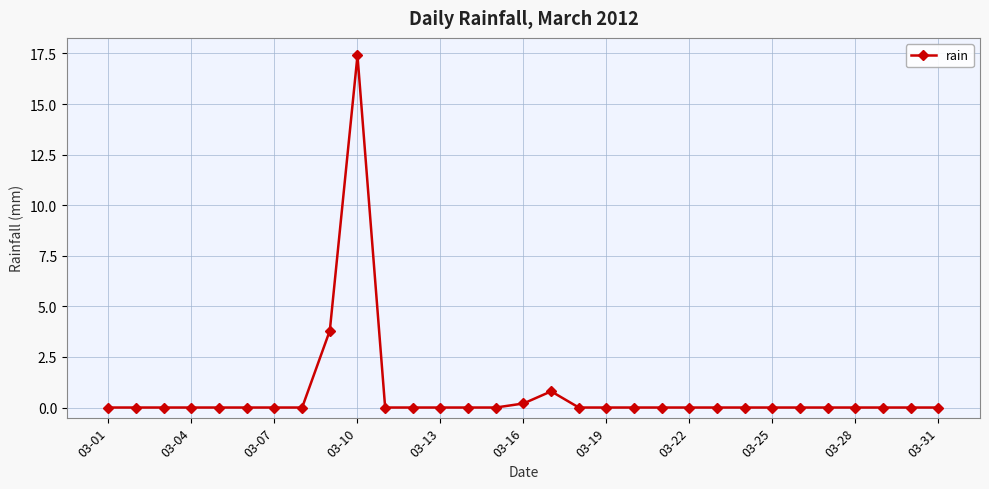

What is the maximum value shown in the chart?

17.4